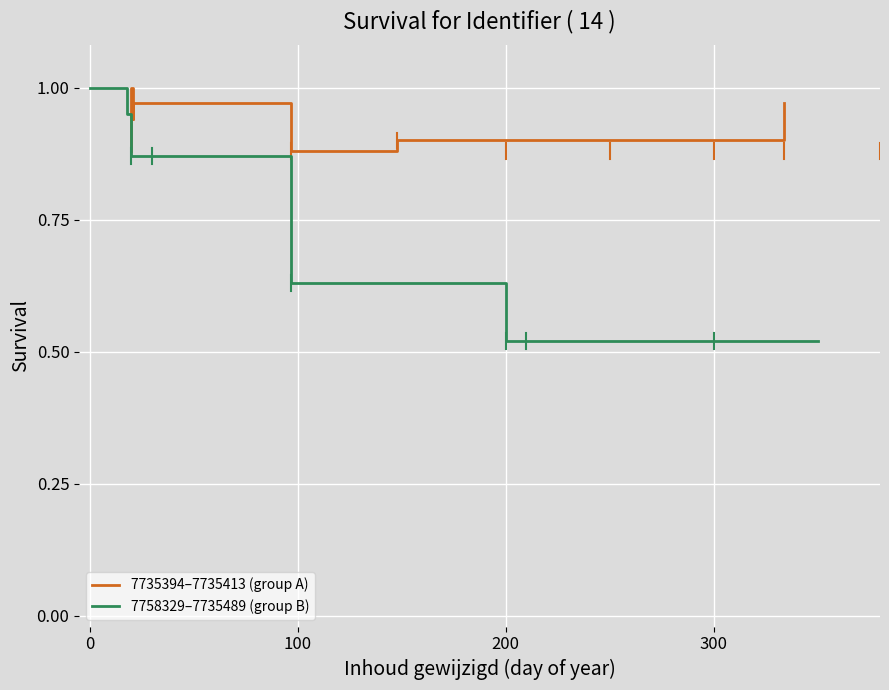

Does the chart display data point markers on the line(s)?

No